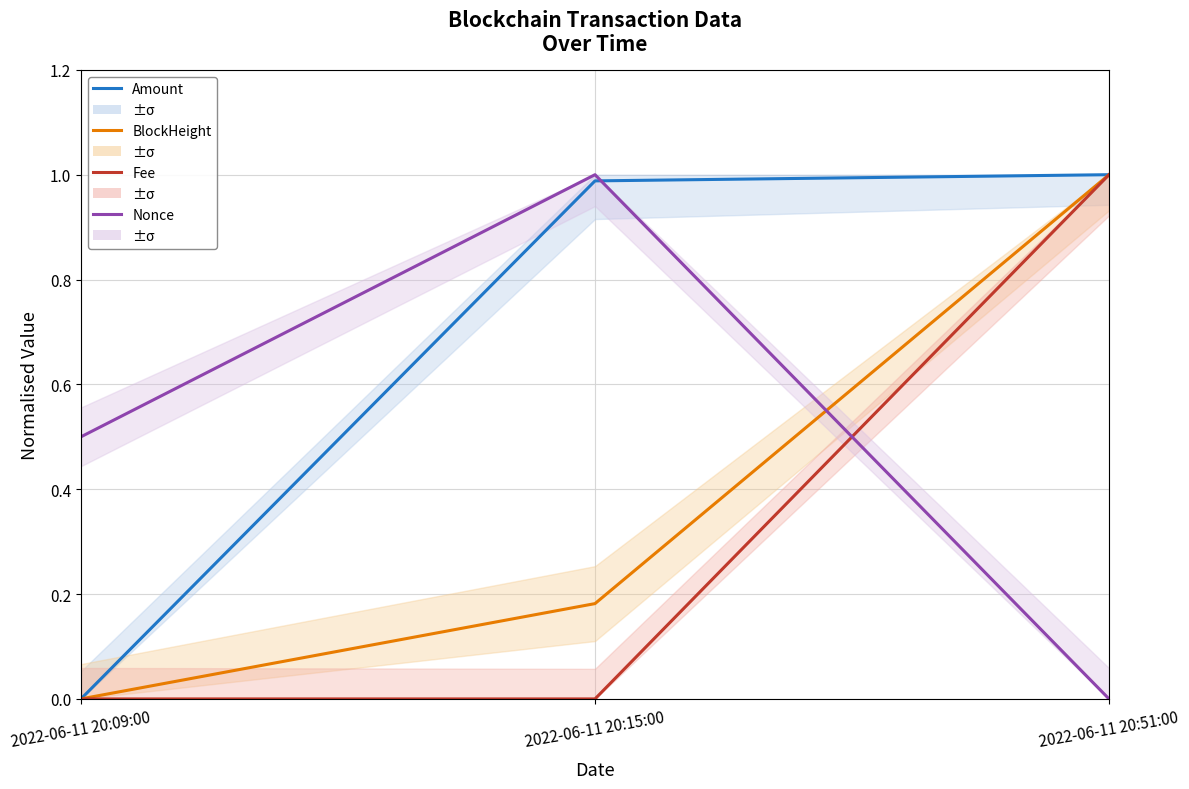

The value of Nonce at 2022-06-11 20:15:00 is 0.3. True or false?

False